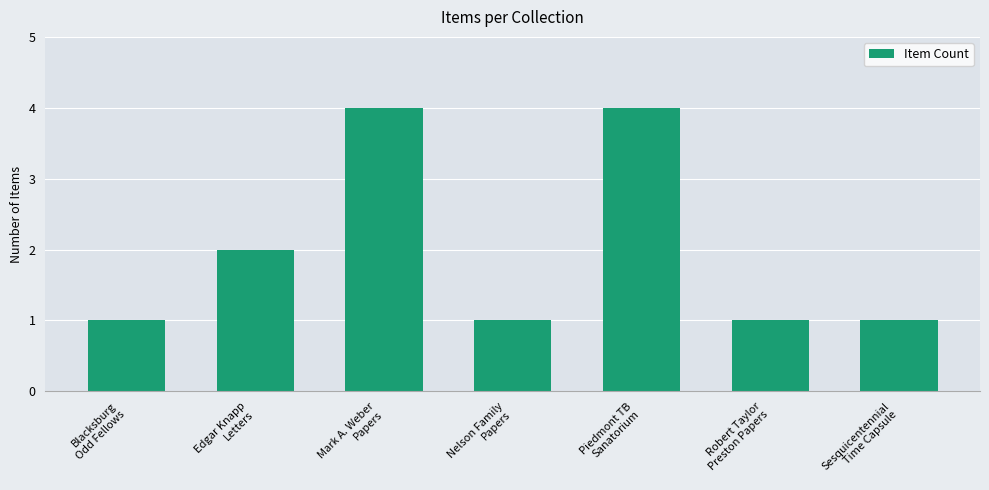

At which label is the value closest to 2?

Edgar Knapp
Letters